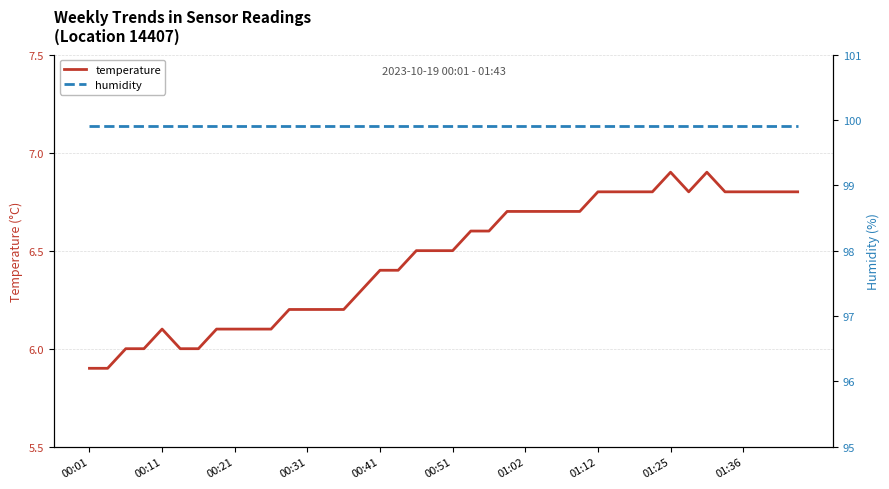

The temperature series shows 1.6 at 00:41. True or false?

False